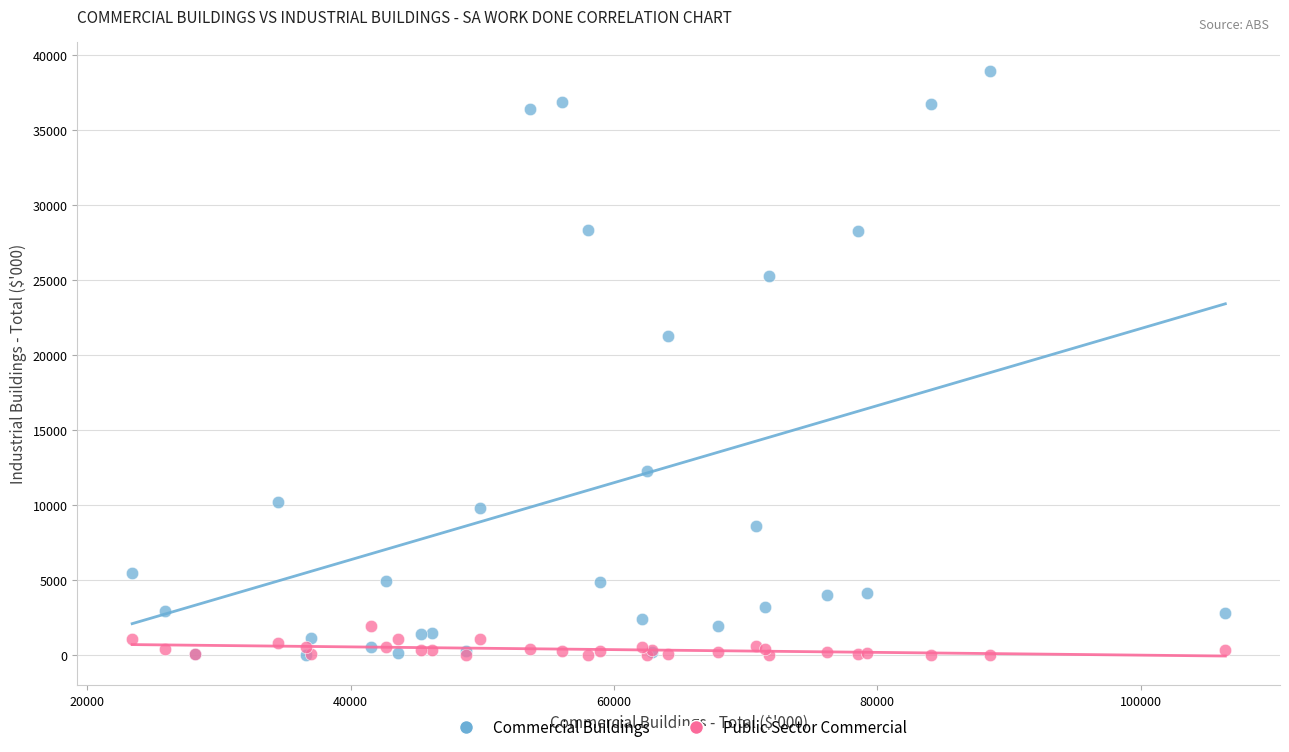

Across all series, what Y value is closest to 19464?

21305